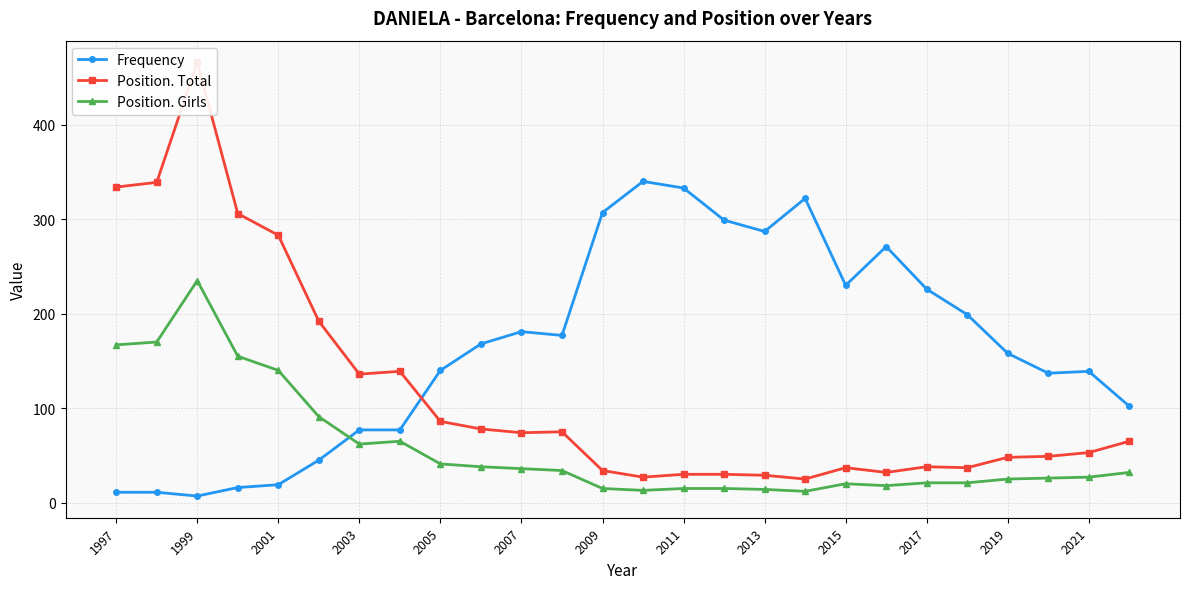

True or false: Position. Girls has a value of 41 at 2005.

True